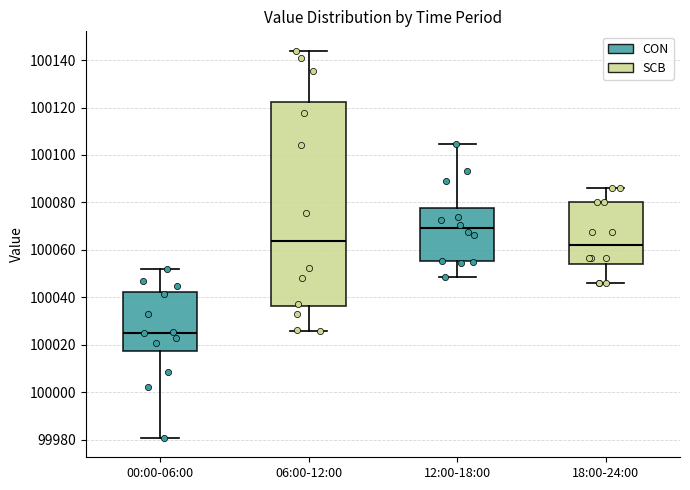

Comparing the boxes themselves (not the whiskers), which one is the tallest?

06:00-12:00